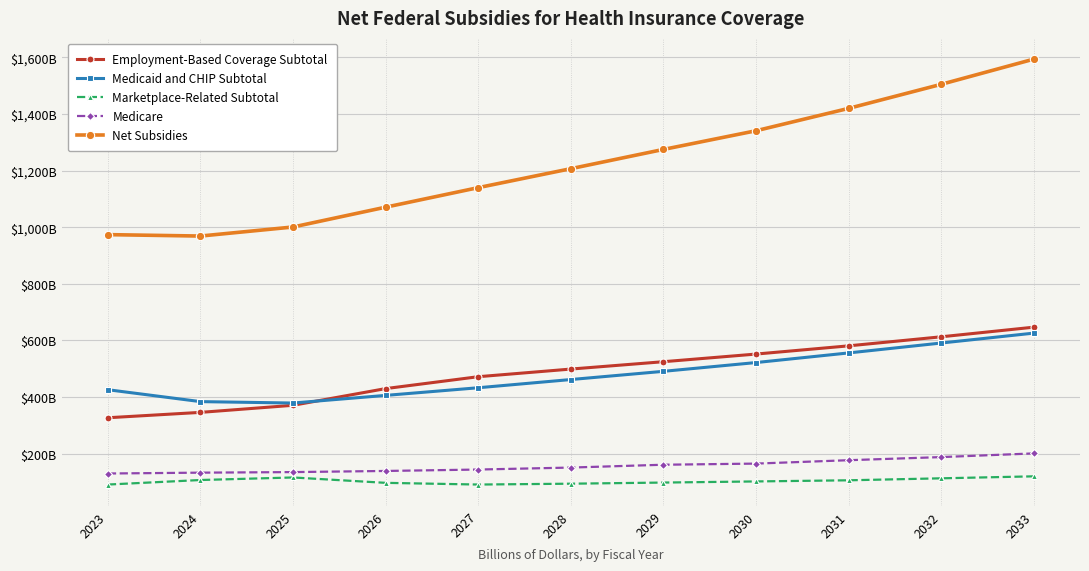

Reading left to right, what are all the values shown in this chart?

Employment-Based Coverage Subtotal: 327	346	371	430	472	499	525	552	581	613	647
Medicaid and CHIP Subtotal: 426	384	379	406	433	462	491	522	556	591	626
Marketplace-Related Subtotal: 91	107	116	97	91	94	98	102	106	113	120
Medicare: 130	133	135	139	144	151	161	165	177	188	201
Net Subsidies: 974	969	1001	1071	1140	1207	1275	1341	1420	1505	1594